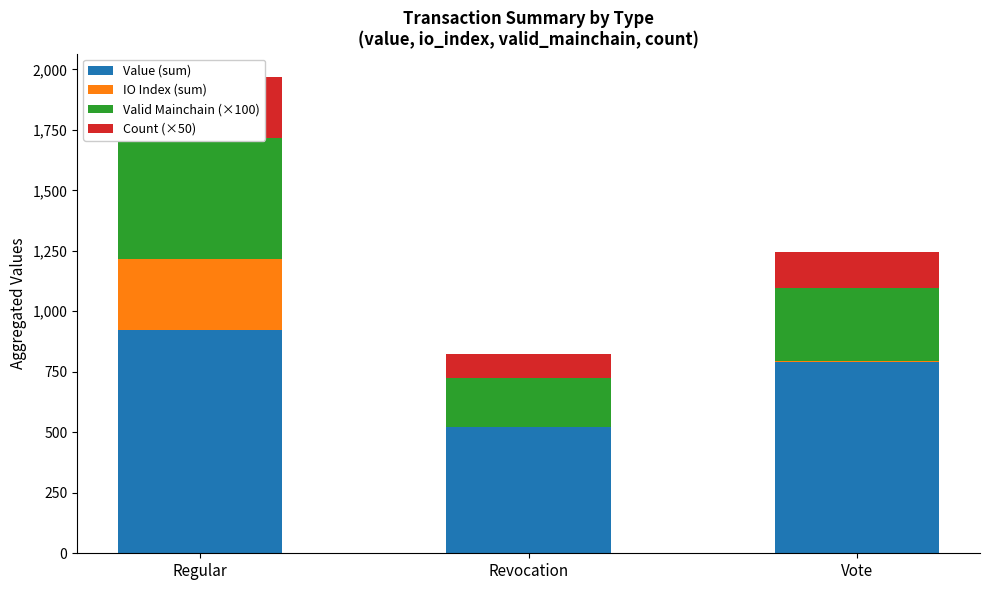

What is the label of the 3rd bar from the right?

Regular